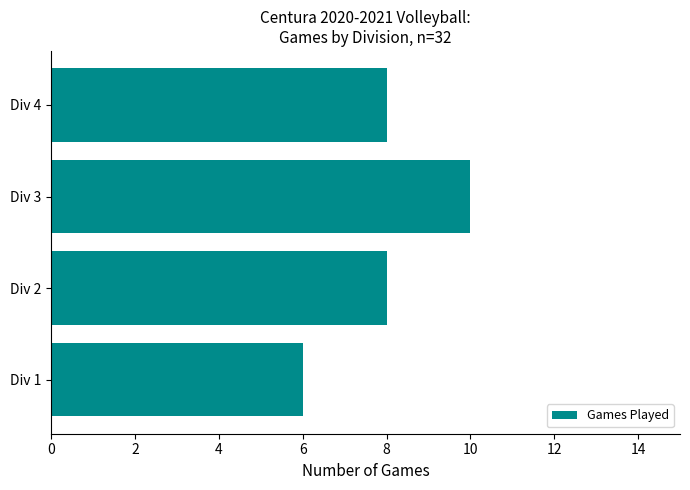

What is the difference between the values at Div 1 and Div 3?

4